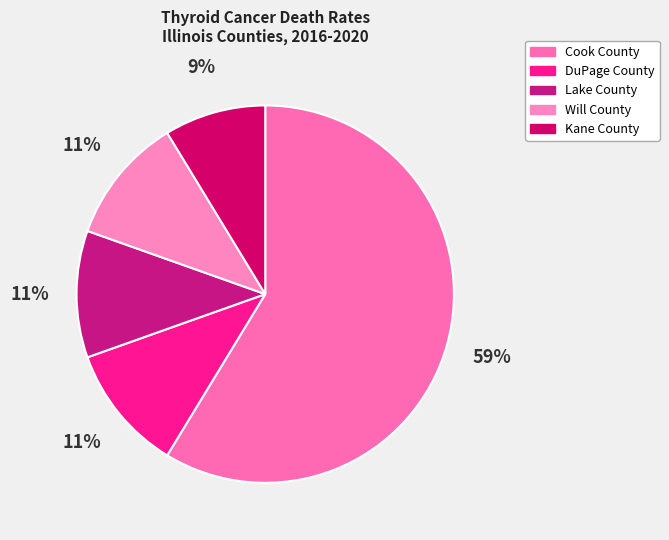

What percentage is the DuPage County slice, to the nearest percent?

11%